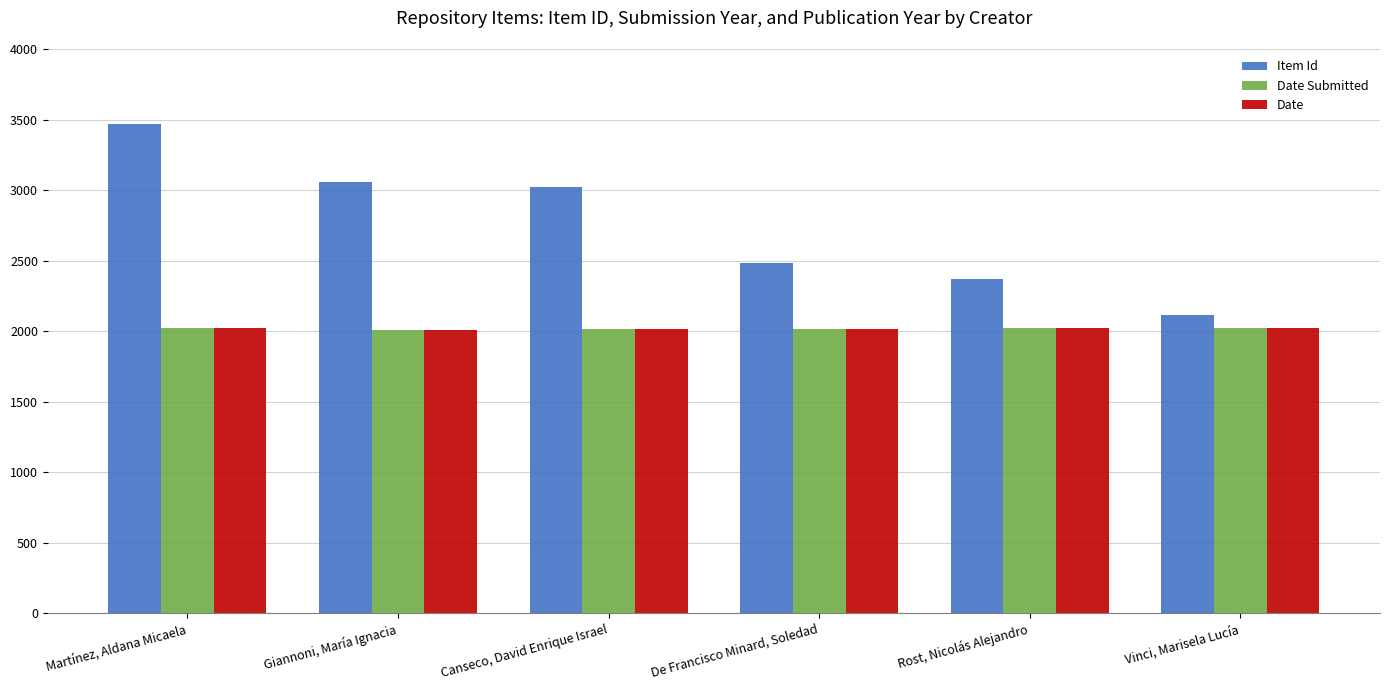

True or false: Item Id has a value of 3019 at Canseco, David Enrique Israel.

True